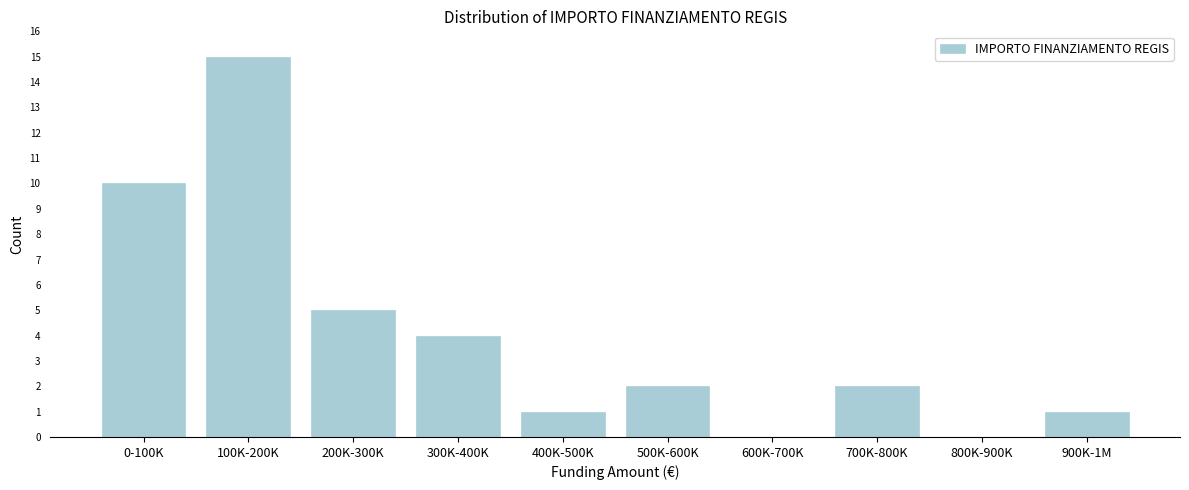

Reading right to left, transcribe all the data shown in this chart.

900K-1M=1	800K-900K=0	700K-800K=2	600K-700K=0	500K-600K=2	400K-500K=1	300K-400K=4	200K-300K=5	100K-200K=15	0-100K=10